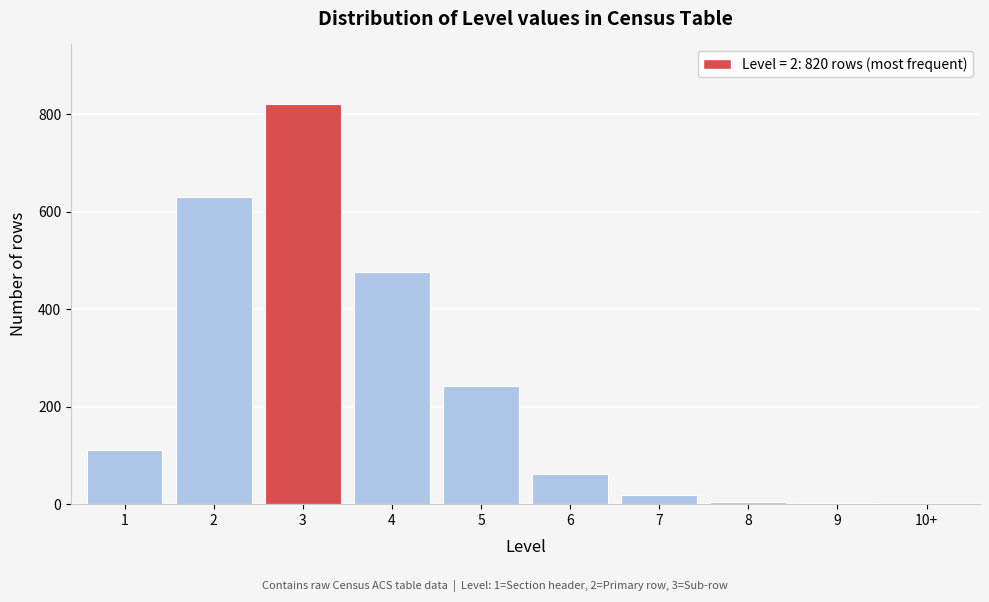

What is the change in value from 1 to 4?

+365